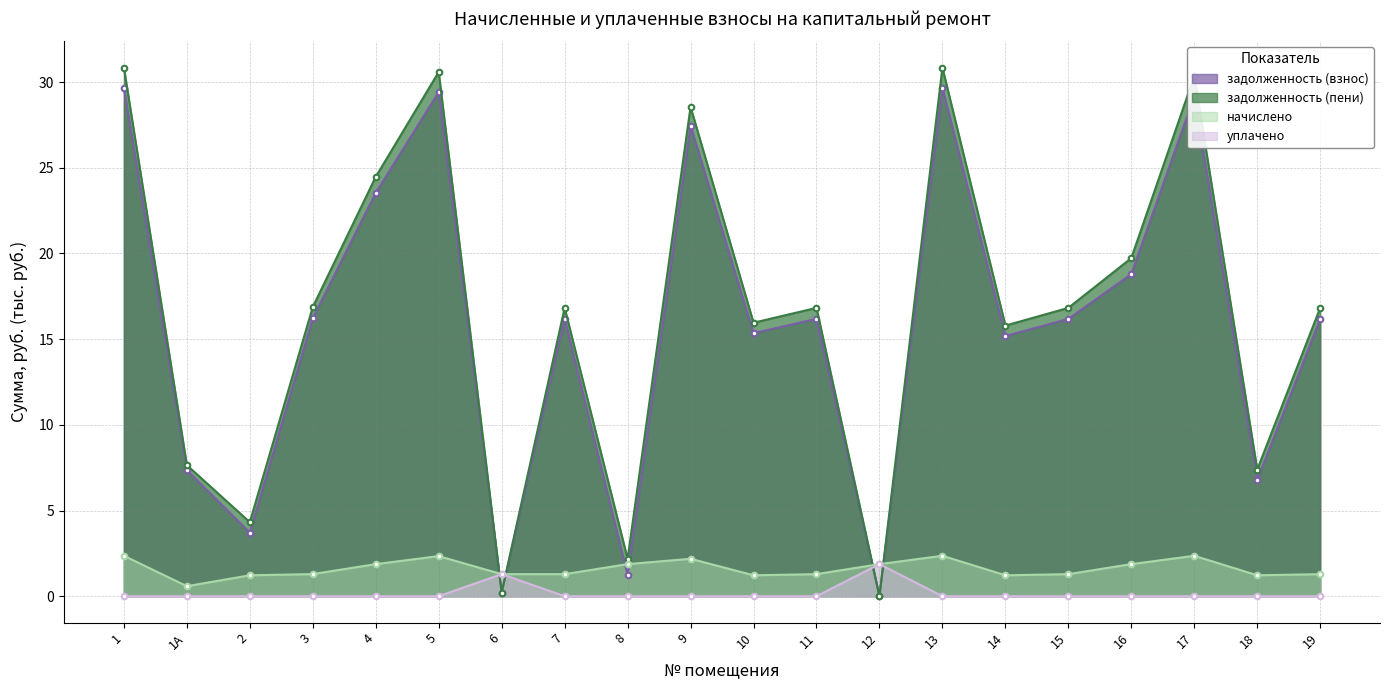

At which category does the chart reach its peak across all series?

1